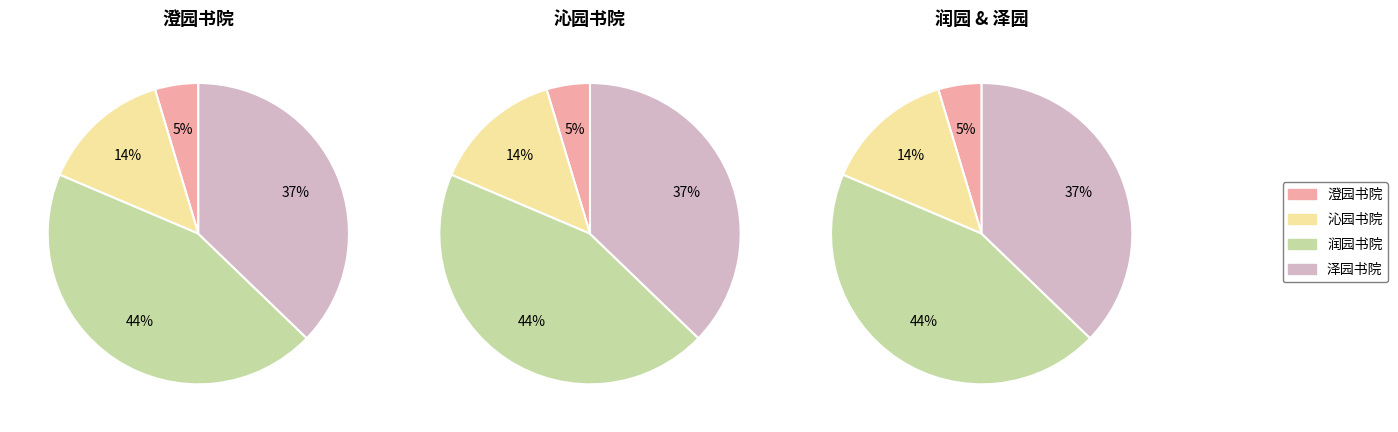

To the nearest percent, what portion does 润园书院 represent?

44%